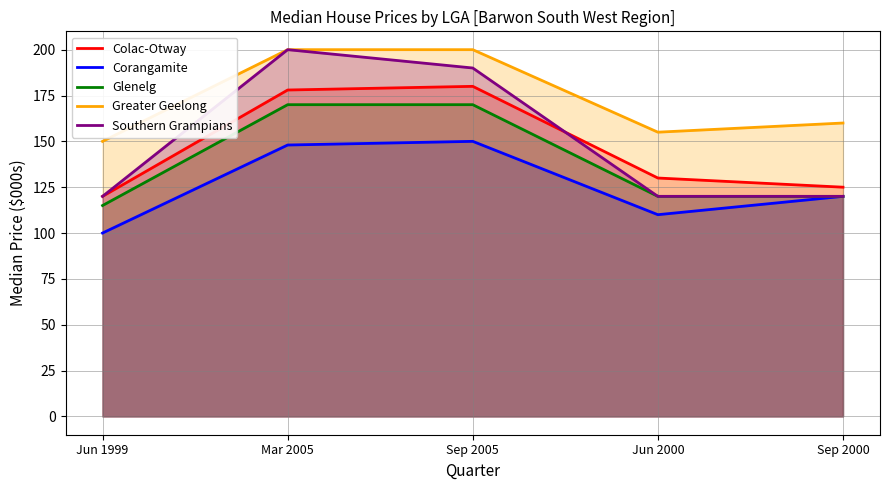

Which series has the largest range (max minus min)?

Southern Grampians